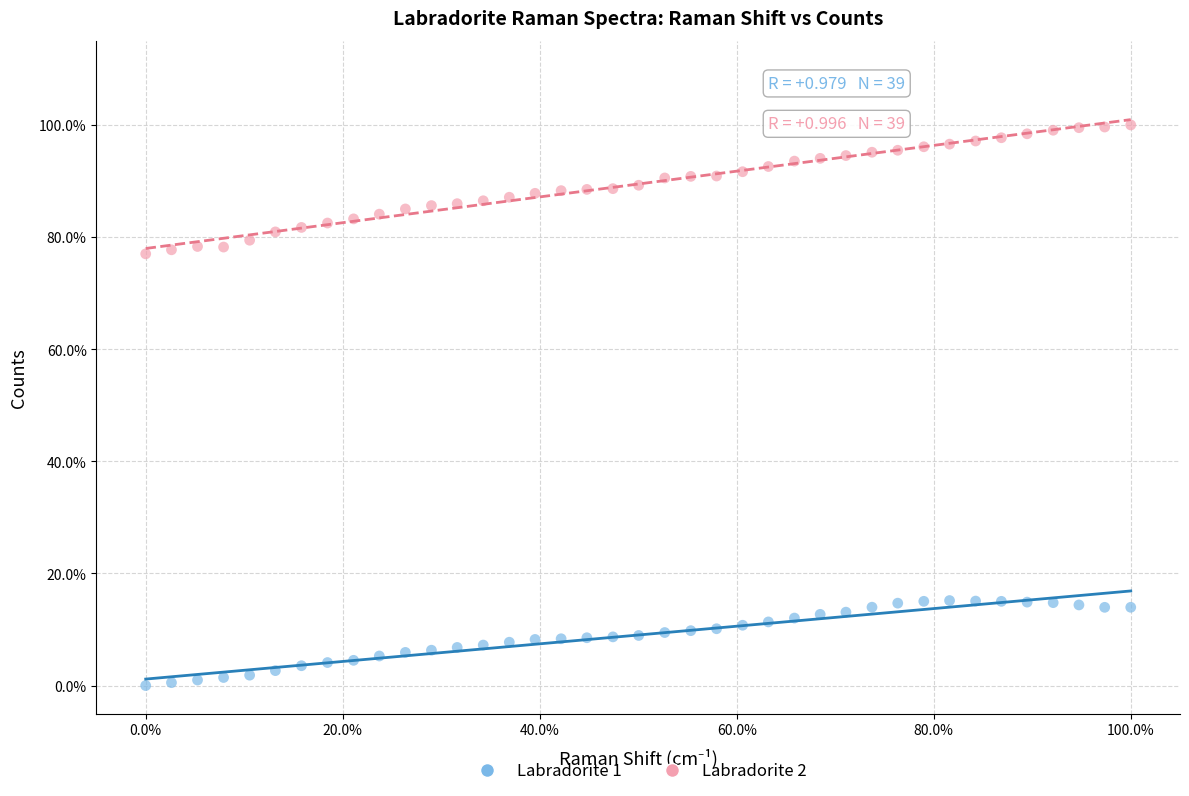

What are all the series names shown in the legend?

Labradorite 1, Labradorite 2